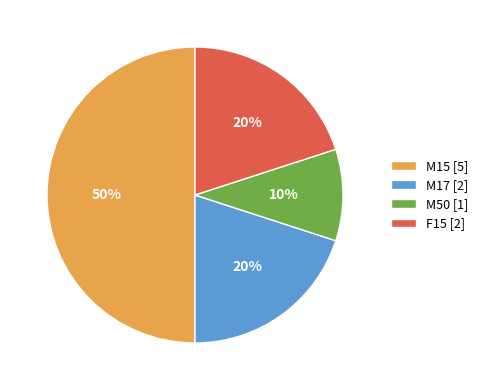

Which has a higher value, M50 or M15?

M15